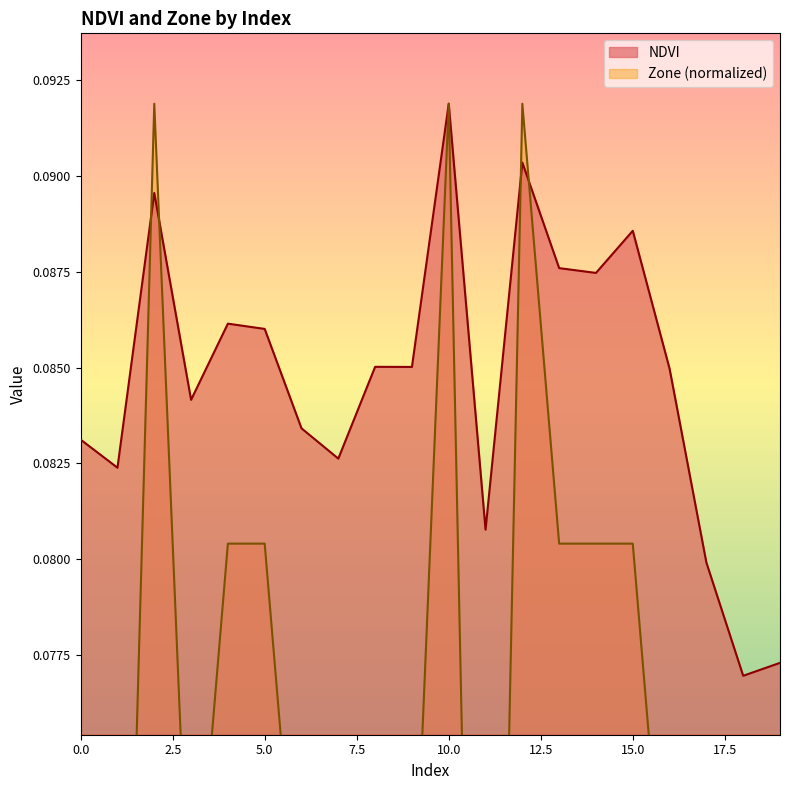

How many times do Zone and NDVI cross each other?

4